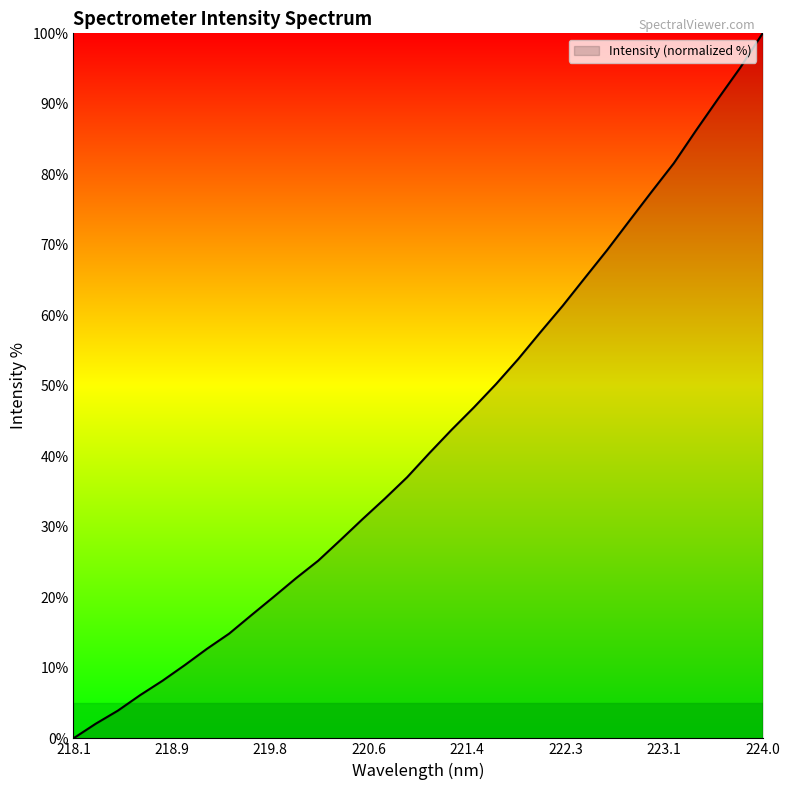

What is the difference between the maximum and second lowest values?

97.9